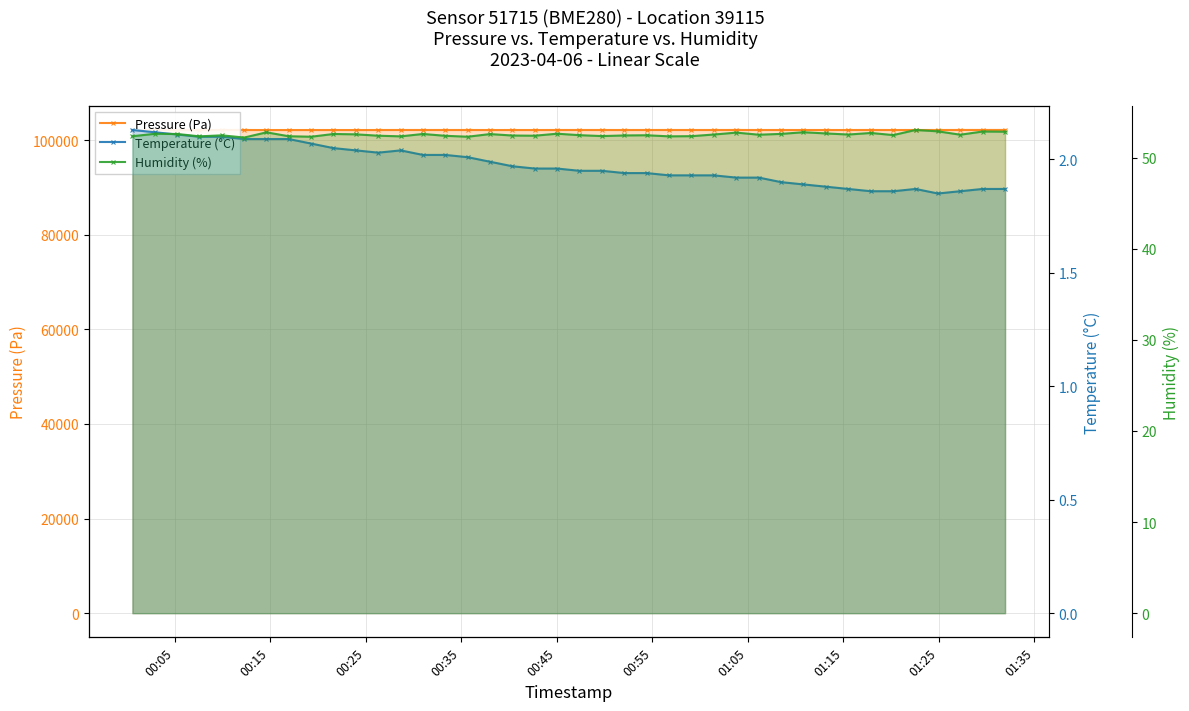

How many lines are shown in the chart?

3